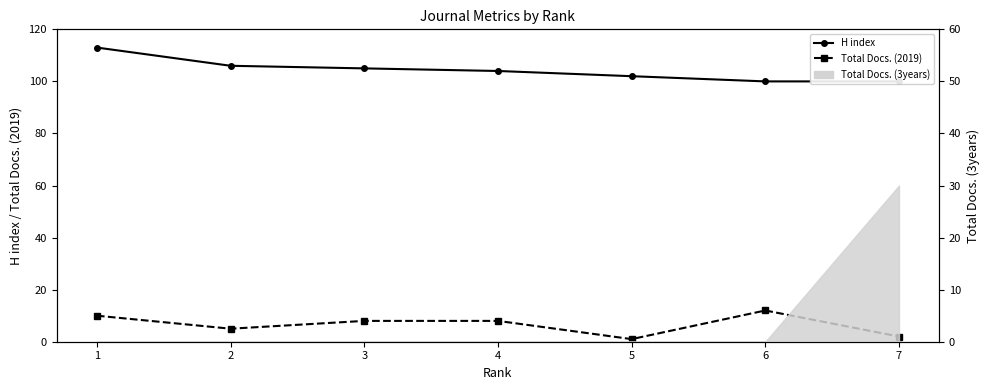

What is the sum of all H index values?

730